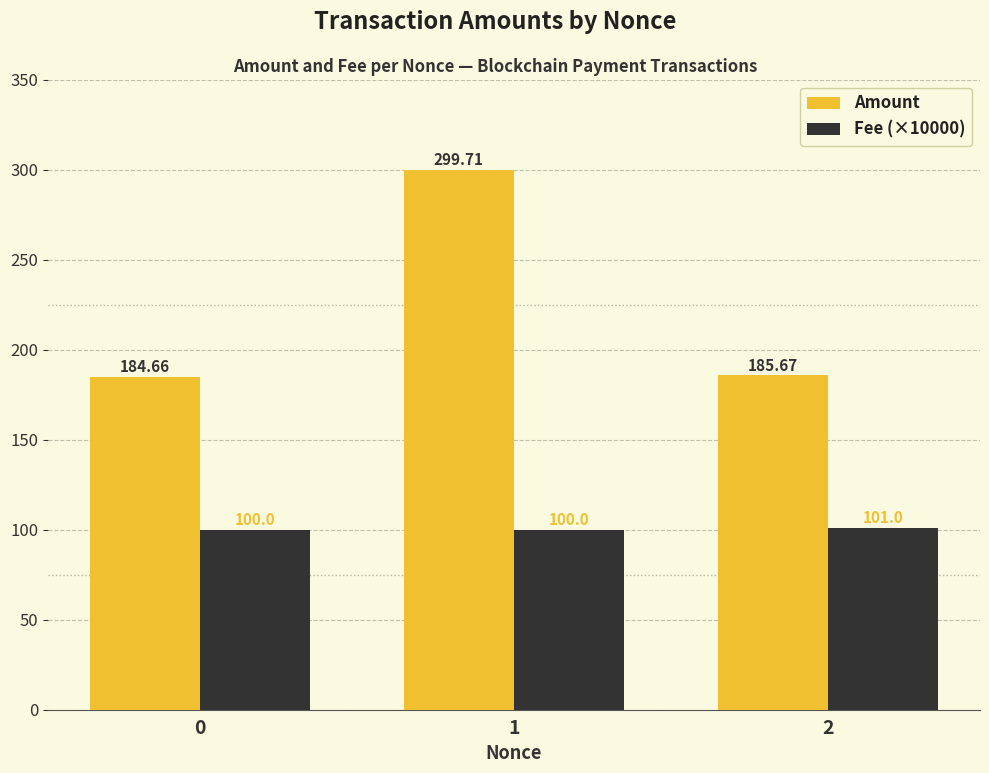

Rank the series by their maximum value, from lowest to highest.

Fee (×10000), Amount